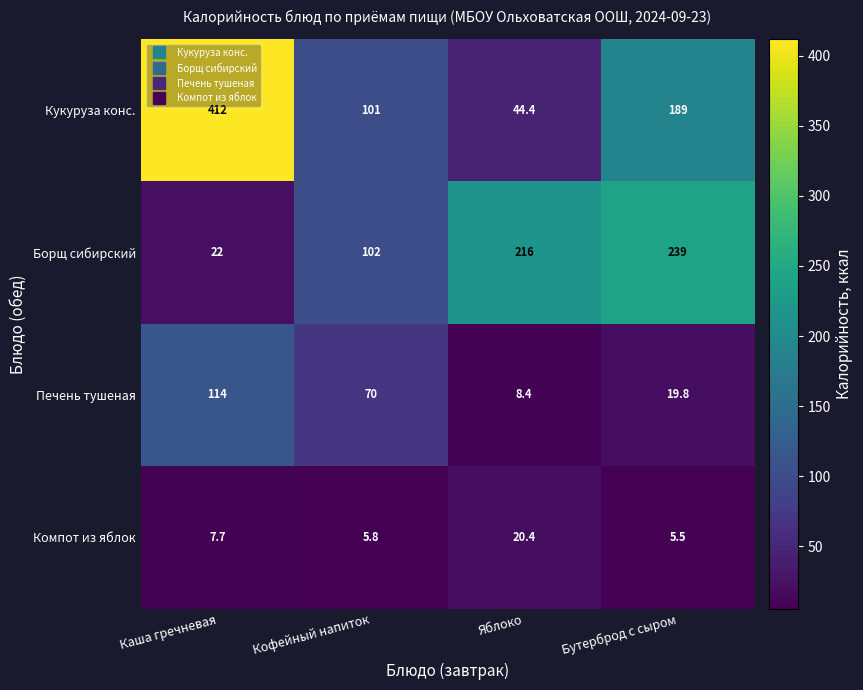

Reading right to left, what are all the values shown in this chart?

Кукуруза конс.: 189.0	44.4	101.0	412.0
Борщ сибирский: 239.0	216.0	102.0	22.0
Печень тушеная: 19.8	8.4	70.0	114.0
Компот из яблок: 5.5	20.4	5.8	7.7